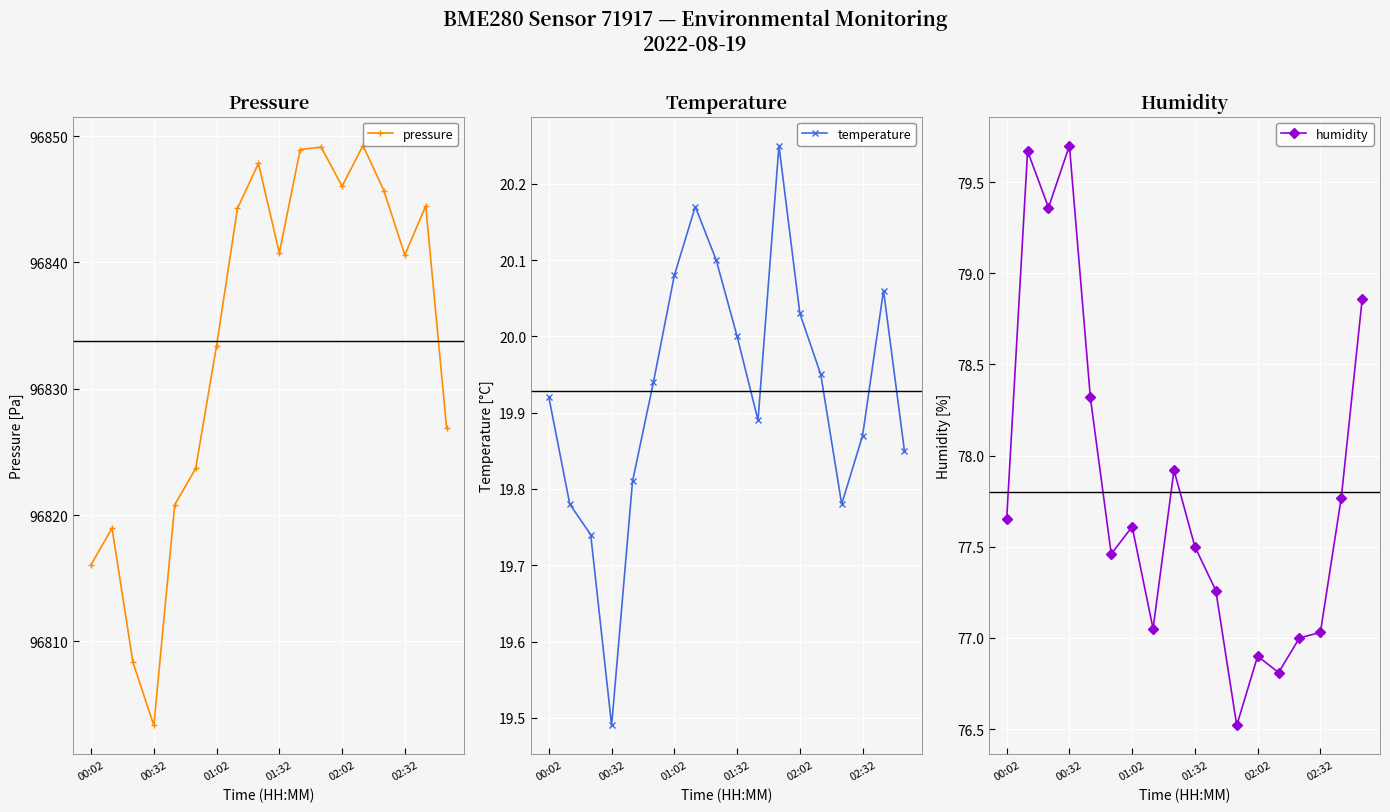

What is the spread (max minus min) of values at 16?

96824.4